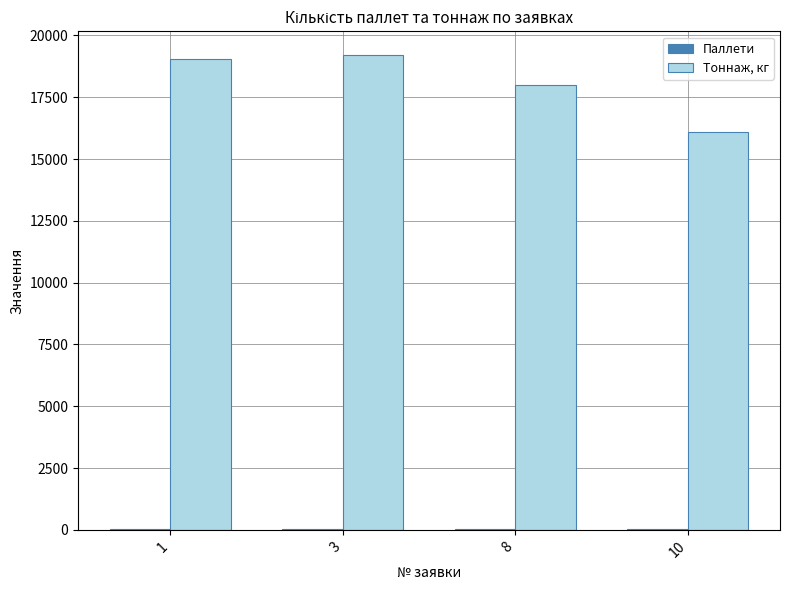

The value of Тоннаж, кг at 1 is 26846. True or false?

False